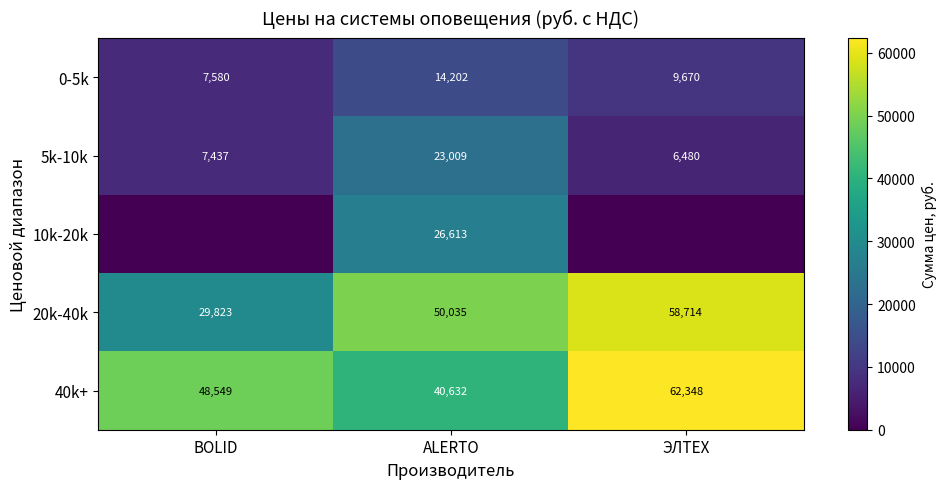

Is it true that 20k-40k equals 83322.9 at ALERTO?

False